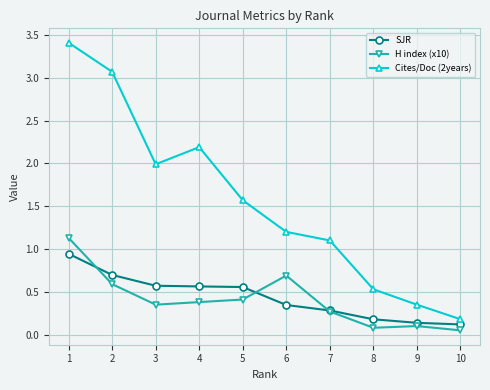

True or false: Cites/Doc (2years) has more than 0 interior local peaks.

True